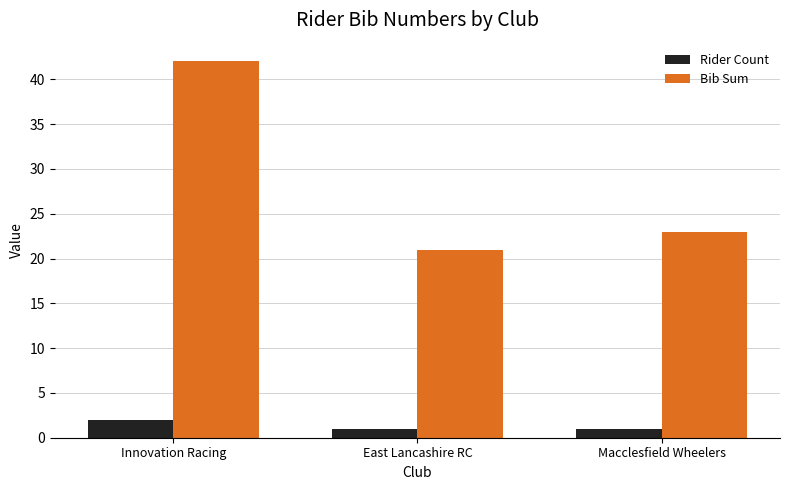

Are the bars horizontal?

No